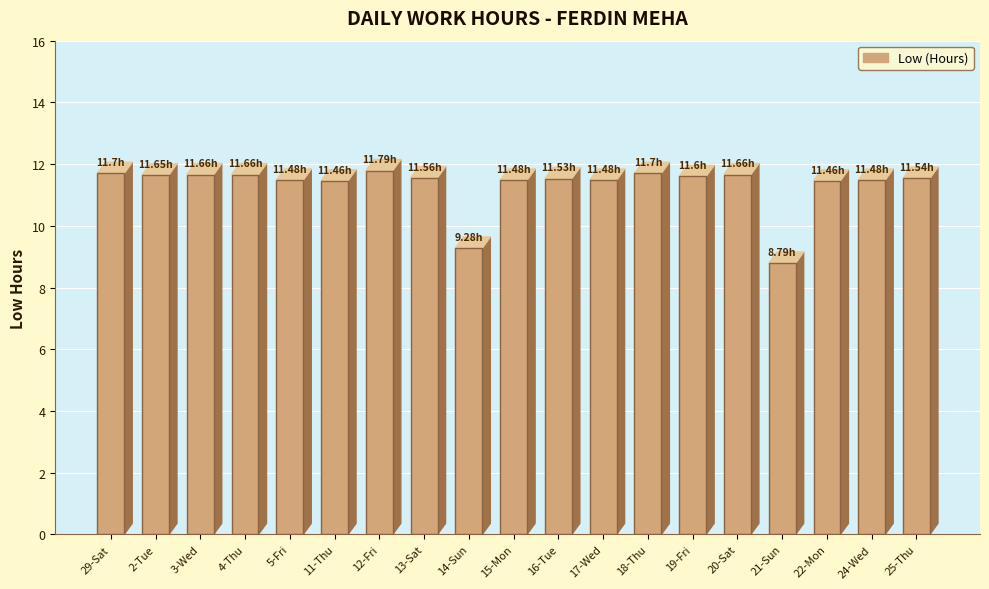

The chart shows a value of 4.9 at 21-Sun. True or false?

False